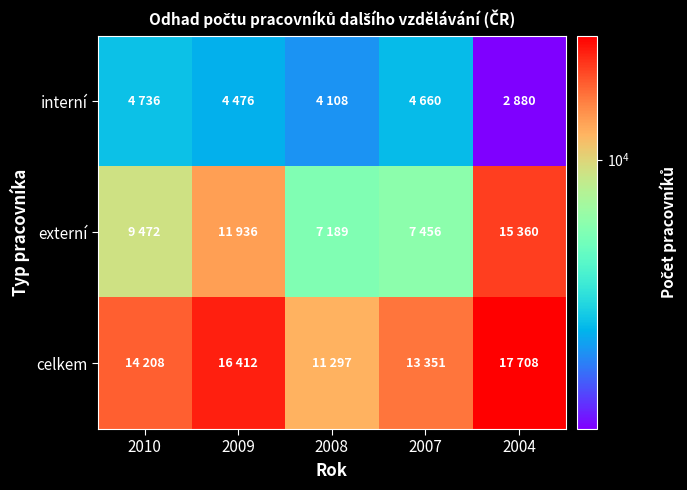

What is the greatest value displayed?

17708